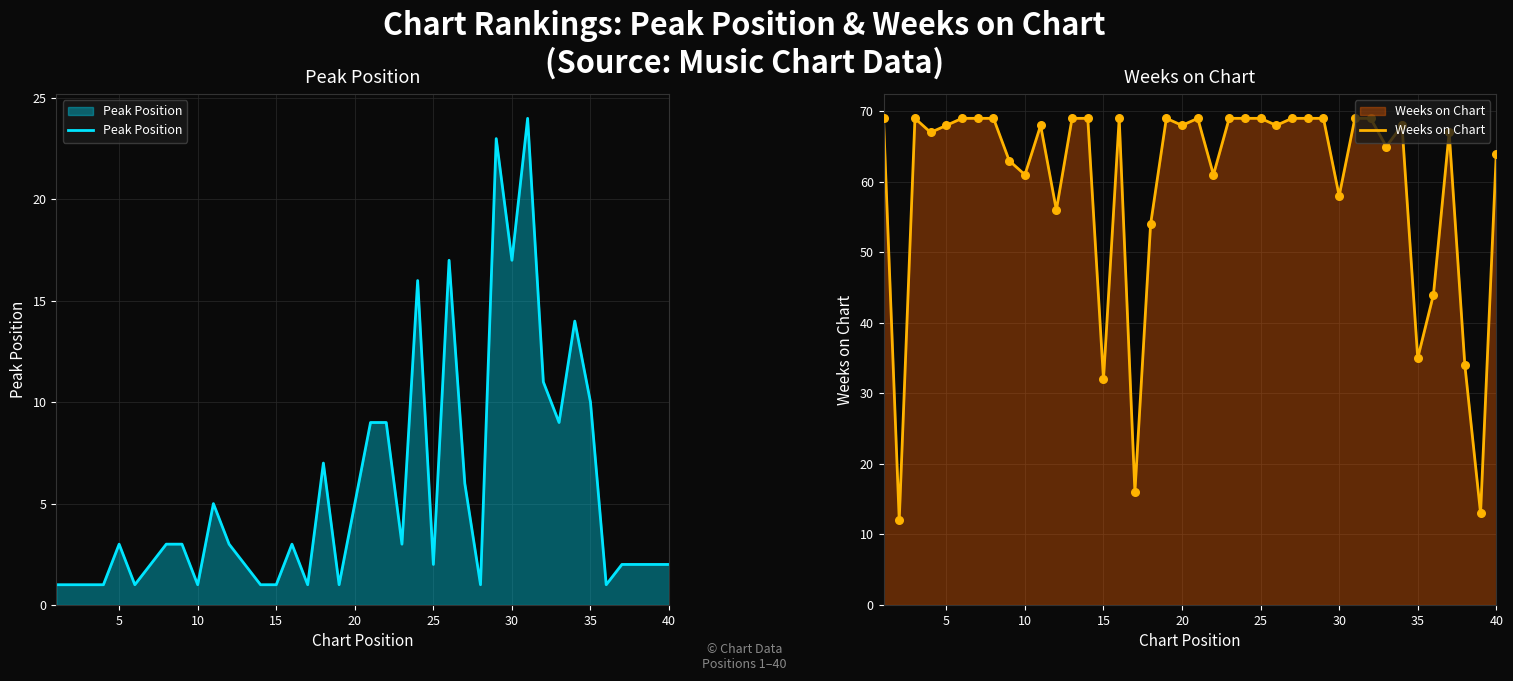

Which series contains the lowest Y value?

Peak Position